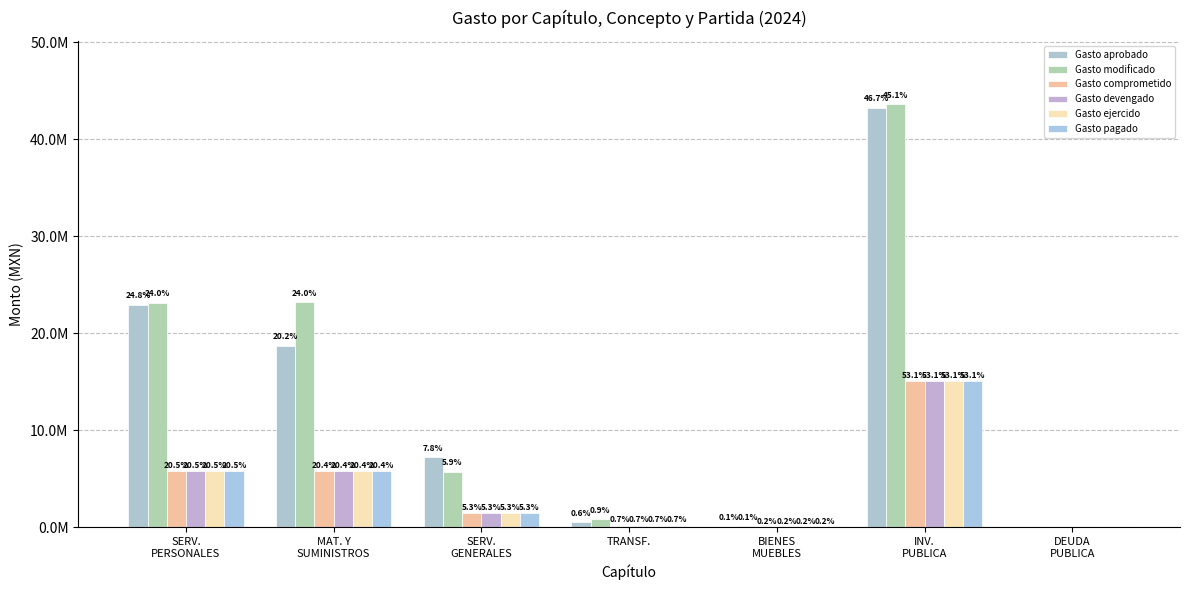

Is it true that Gasto aprobado equals 532530.0 at TRANSF.?

True